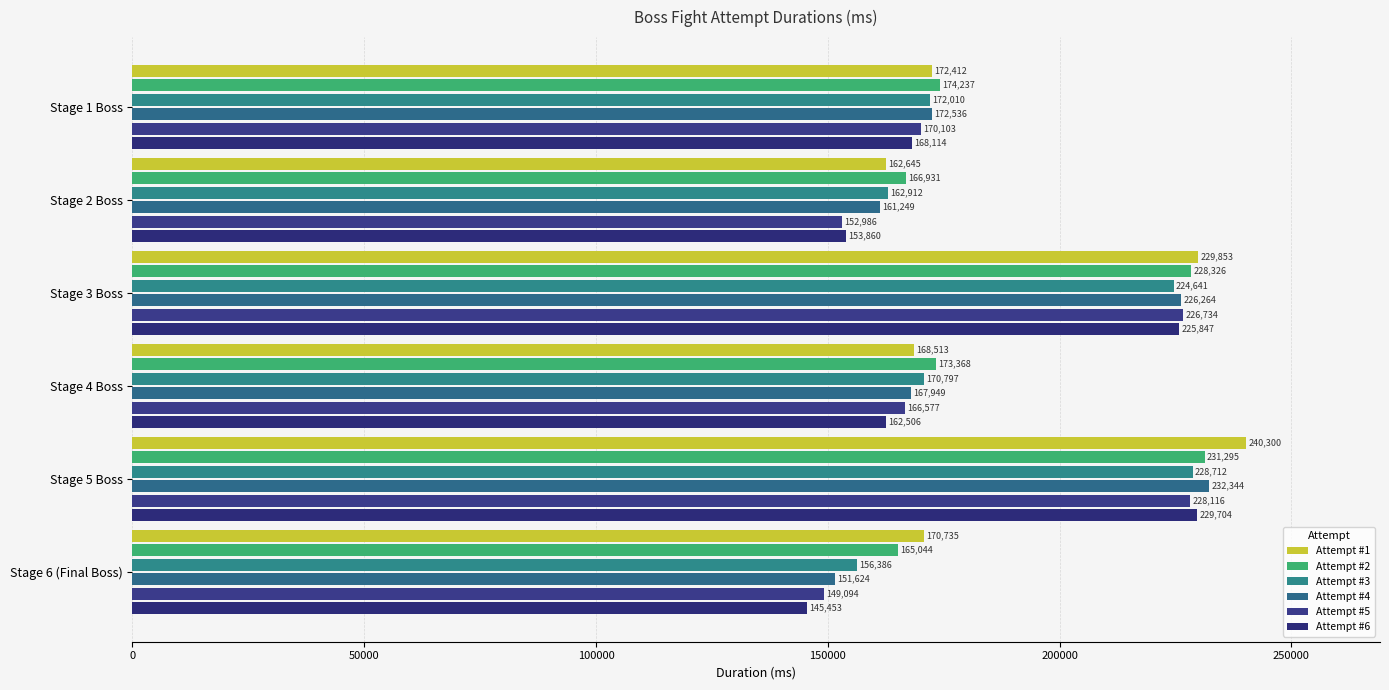

At how many categories does at least one series exceed 199546?

2